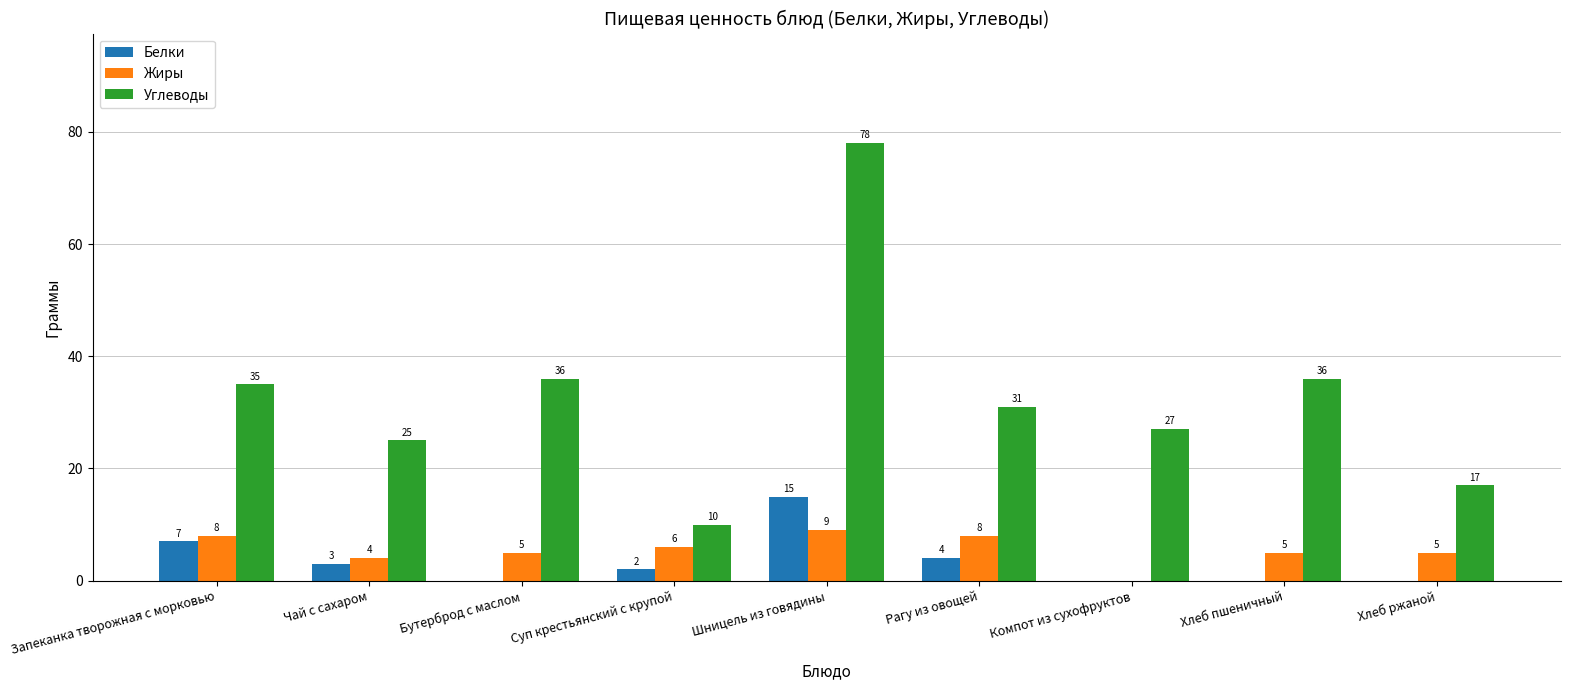

Between Суп крестьянский с крупой and Рагу из овощей, which series saw the biggest shift?

Углеводы